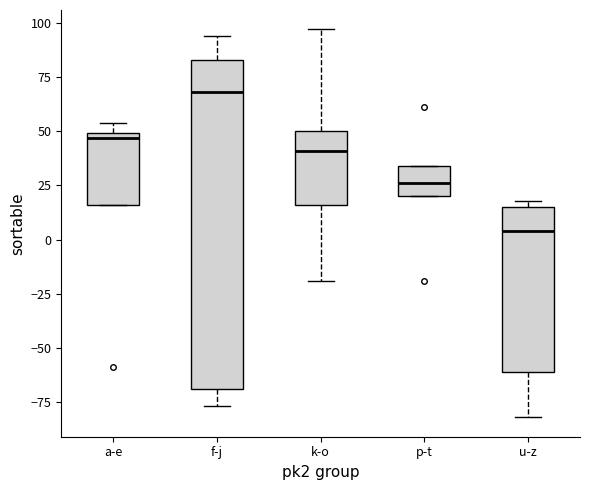

Where is the upper edge of the box for f-j on the y-axis? The values are not printed on the chart, so give them approximately, as read against the axis.

85